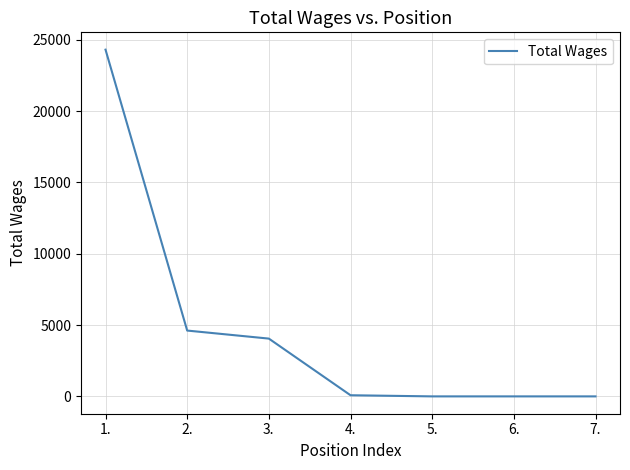

True or false: the data shows 8174 at 2..

False